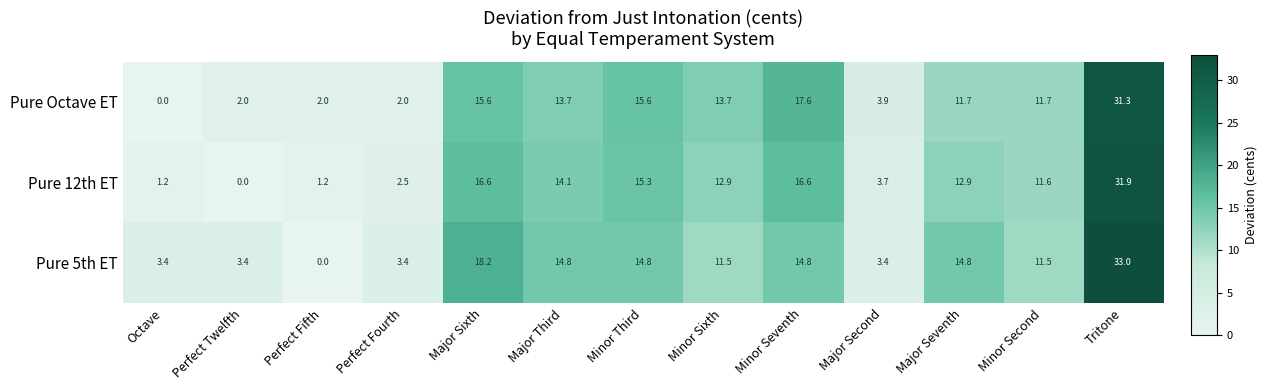

What is the spread (max minus min) of values at Perfect Twelfth?

3.4